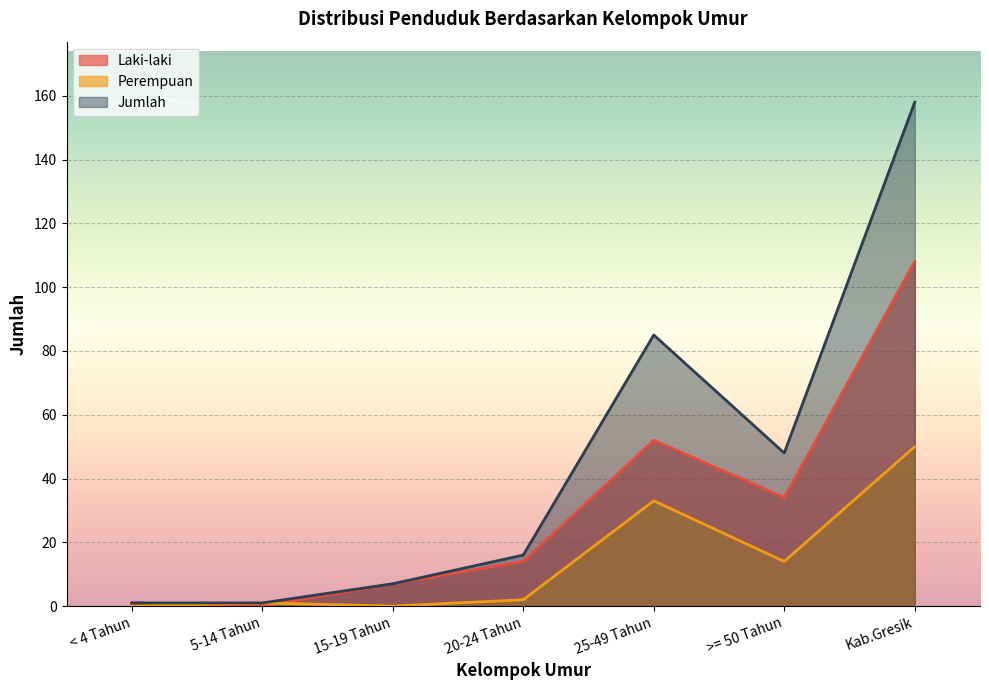

Where is the first local minimum for Perempuan?

15-19 Tahun